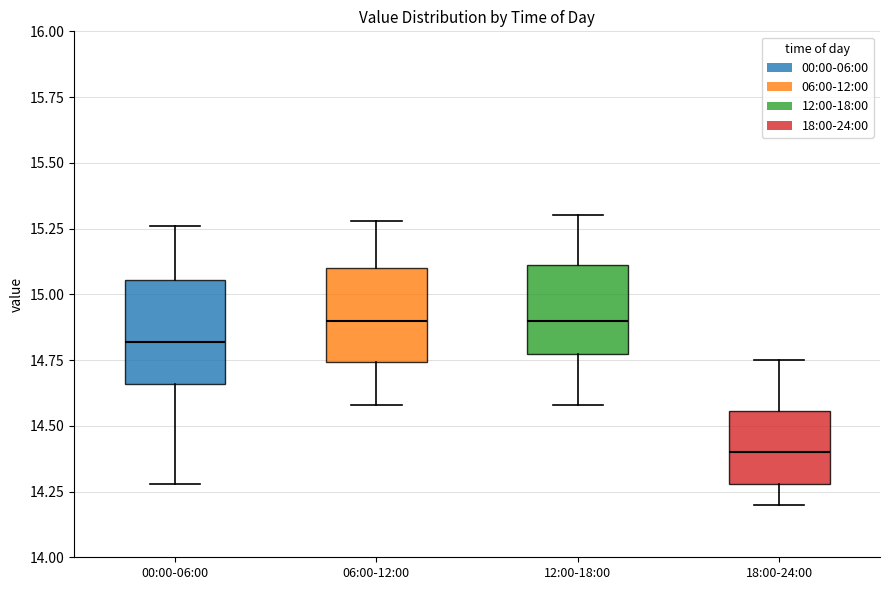

Where does the upper whisker of the box for 00:00-06:00 end on the y-axis? The values are not printed on the chart, so give them approximately, as read against the axis.

15.25